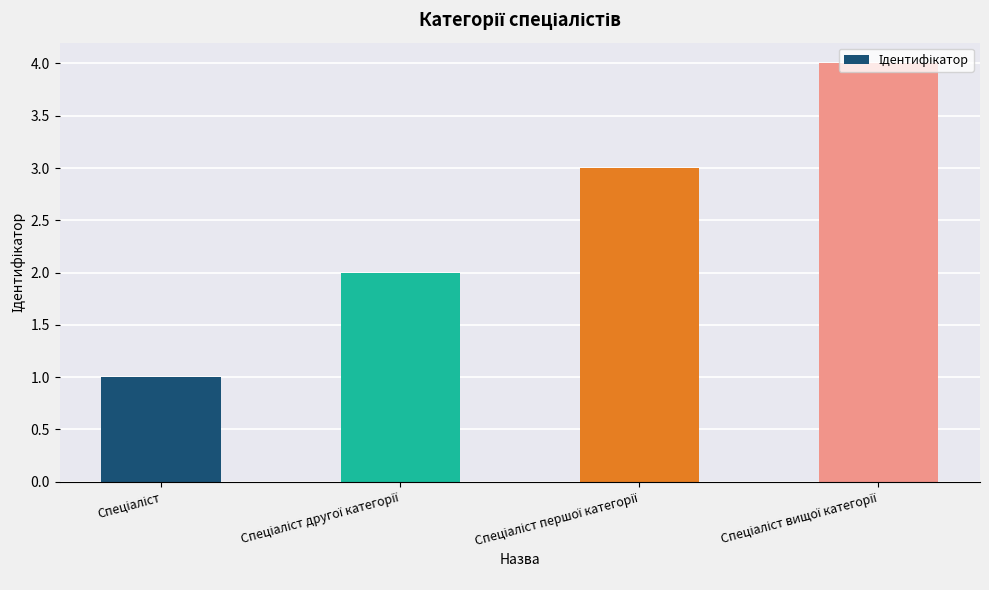

What is the maximum value shown in the chart?

4